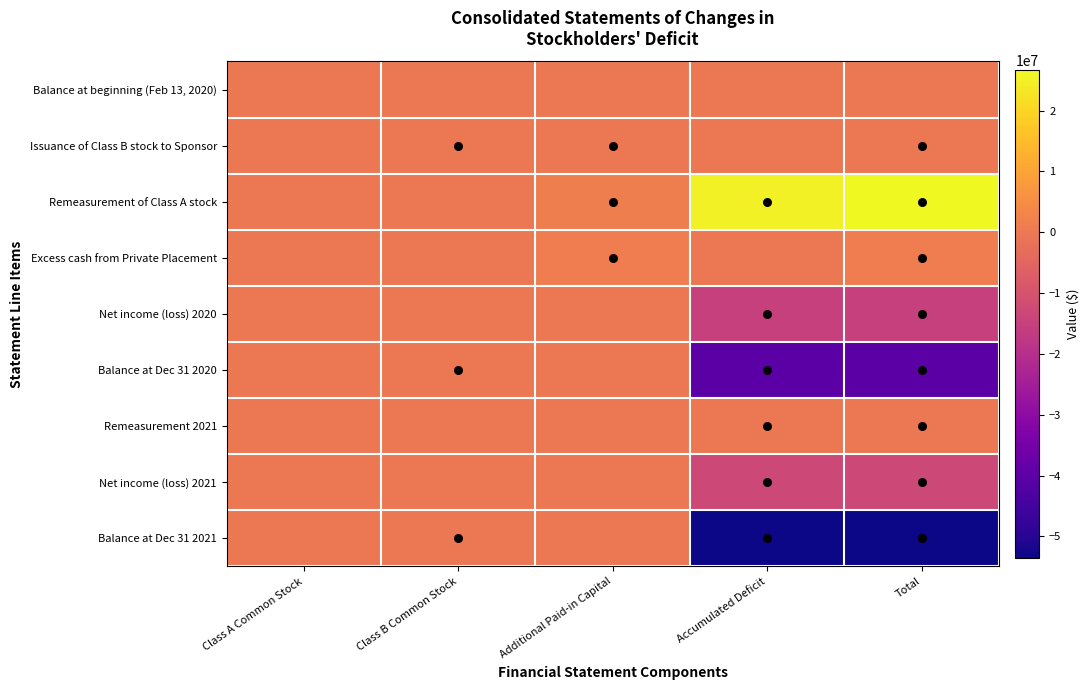

Which series changed the most between Class A Common Stock and Additional Paid-in Capital?

Remeasurement of Class A stock